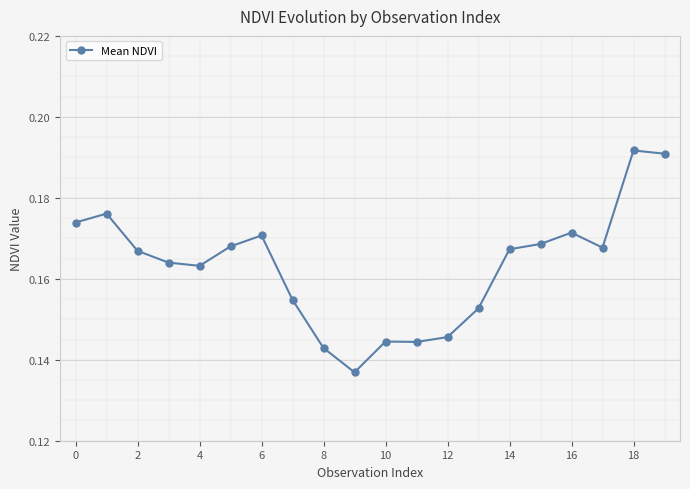

What is the sum of all values?

3.3